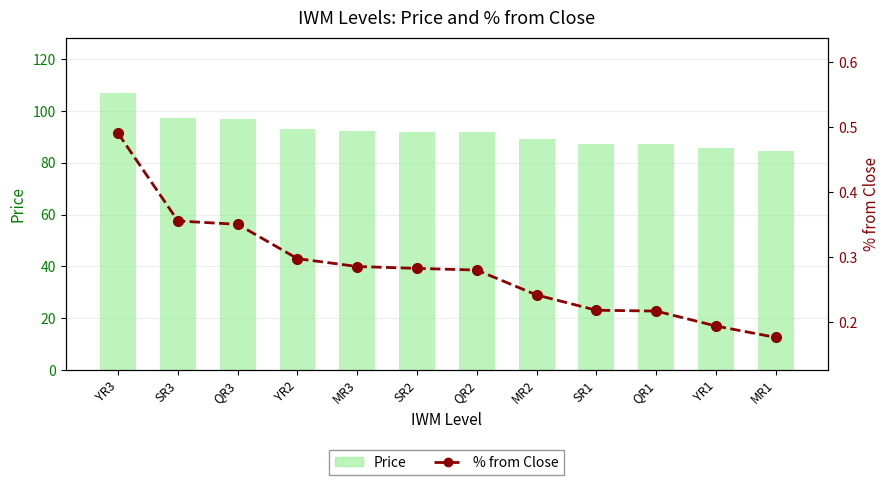

Is it true that % from Close equals 0.3 at YR2?

True